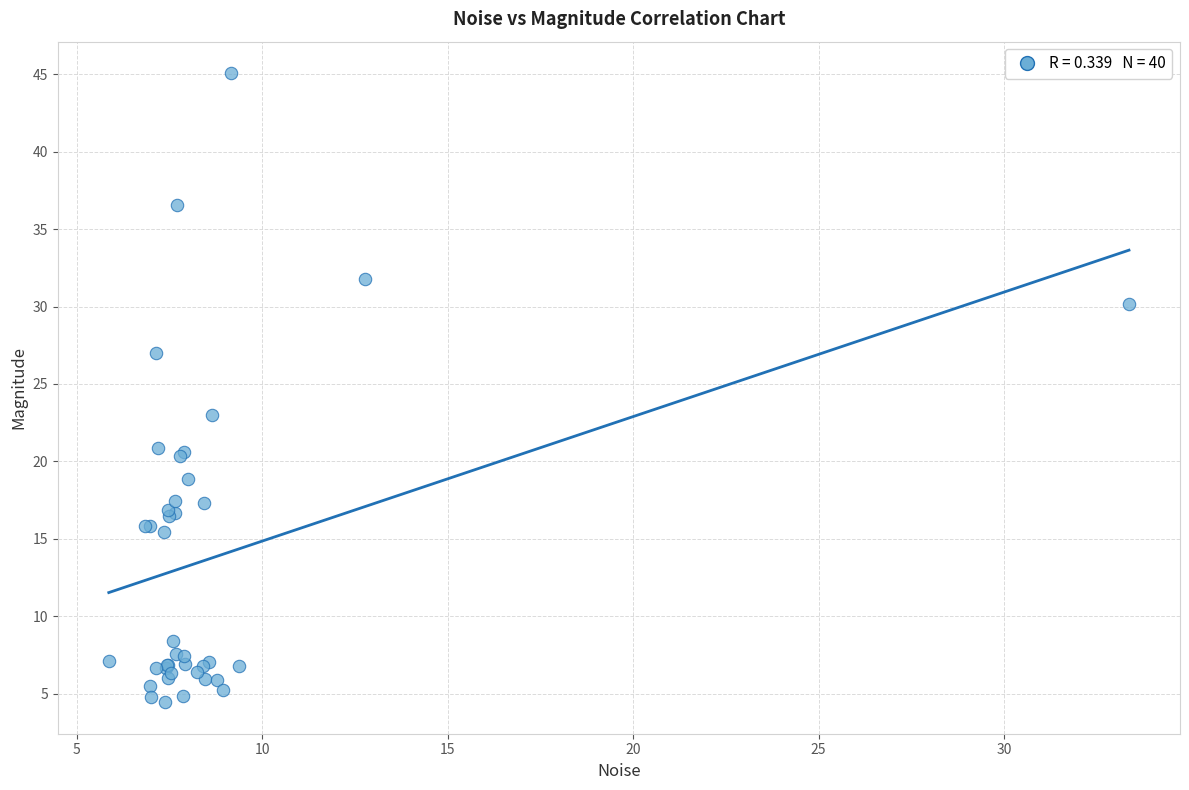

What Y value in the scatter plot is closest to 24?

23.0